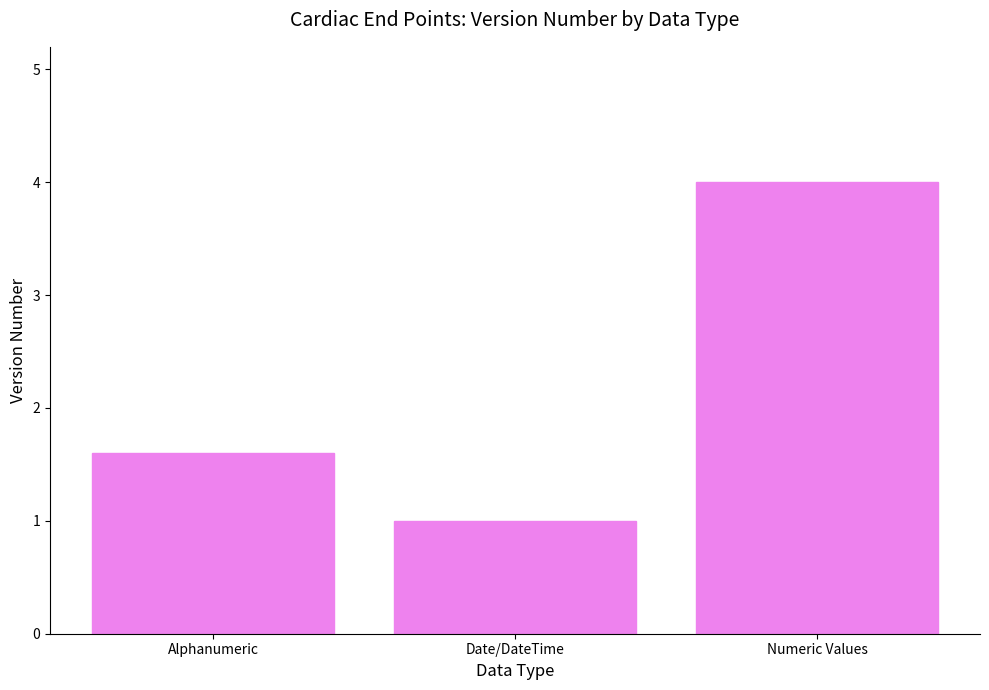

Rank the categories by value from highest to lowest.

Numeric Values, Alphanumeric, Date/DateTime